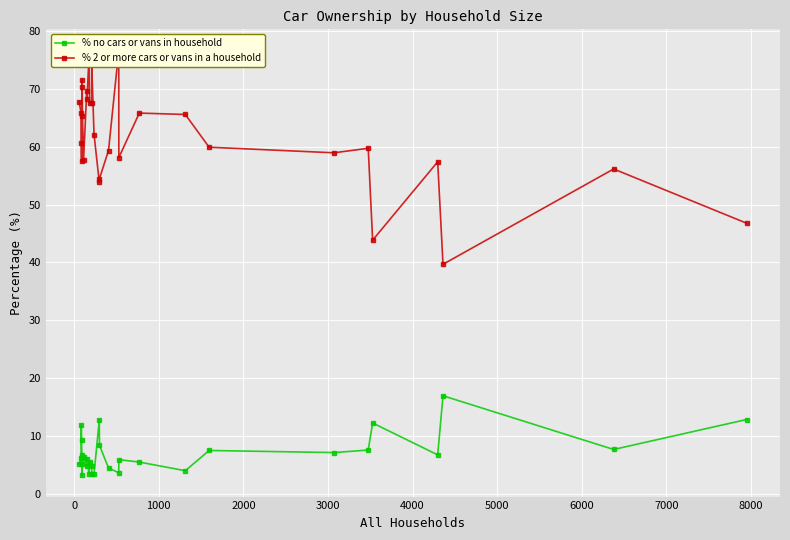

What are all the series names shown in the legend?

% no cars or vans in household, % 2 or more cars or vans in a household